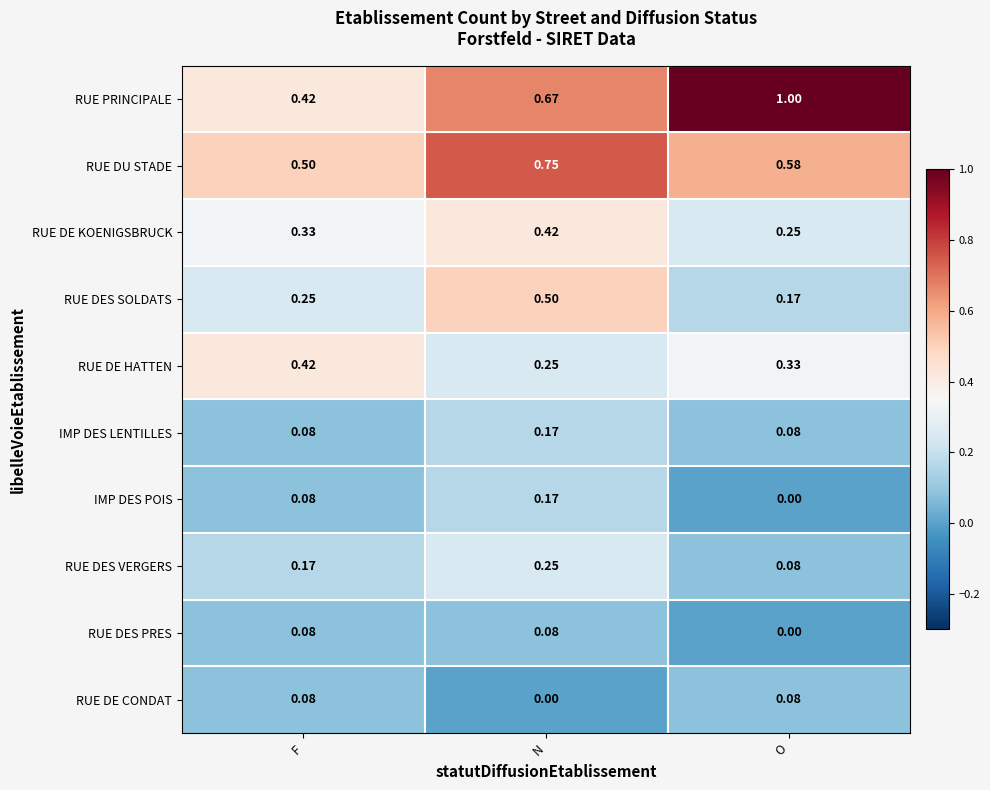

Where is RUE DES PRES nearest to the value 0?

O